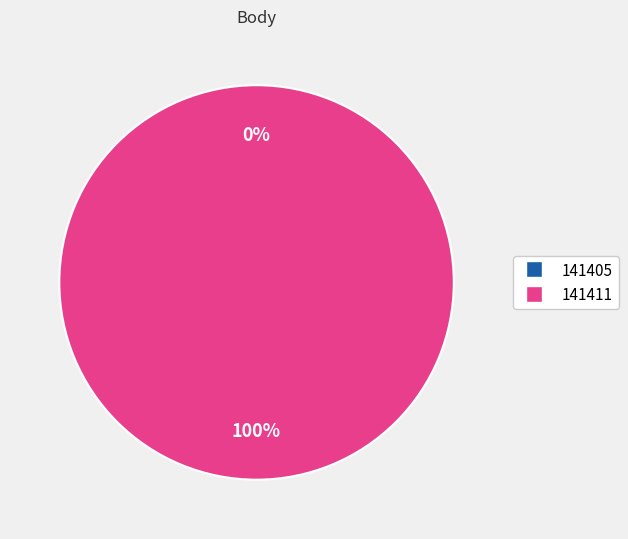

To the nearest percent, what is the difference between the 141411 and 141405 slice percentages?

100%